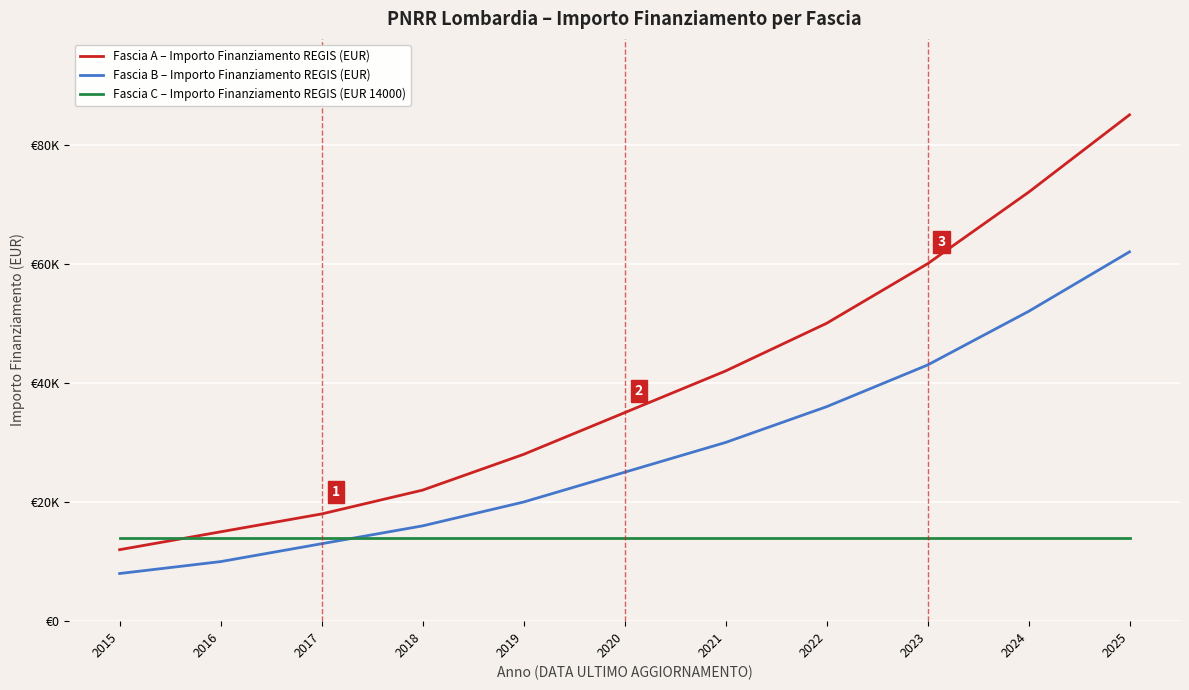

True or false: Fascia C – Importo Finanziamento REGIS (EUR 14000) and Fascia B – Importo Finanziamento REGIS (EUR) intersect in this chart.

True